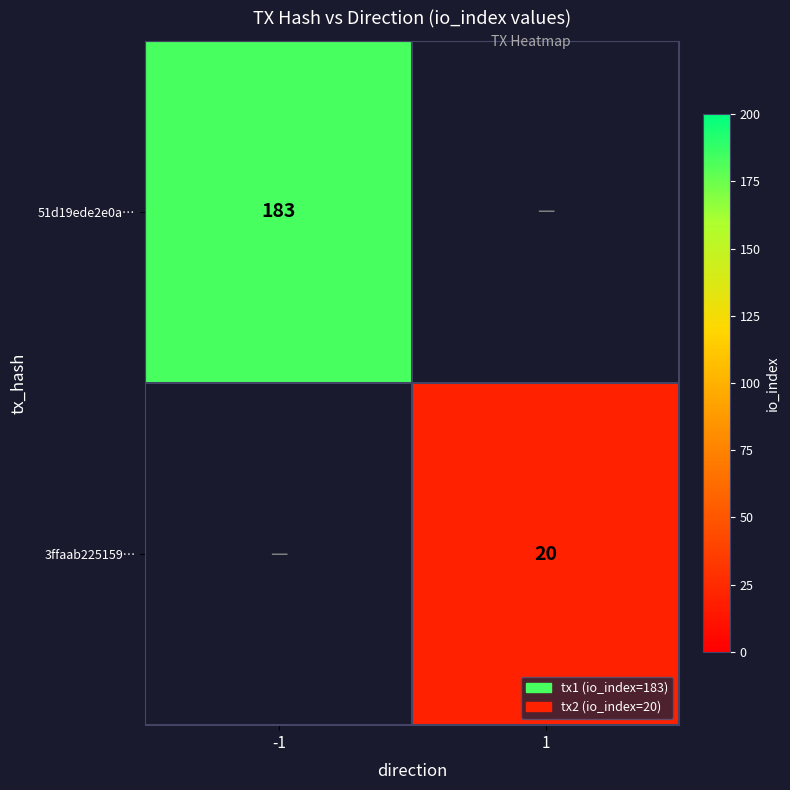

True or false: 51d19ede2e0a… has a value of 57 at -1.

False